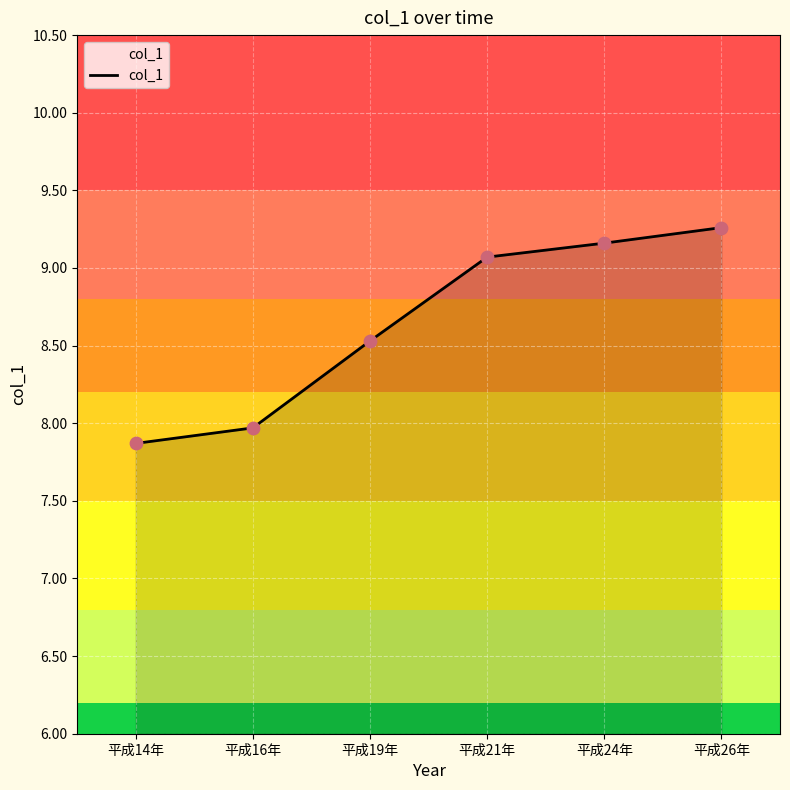

What is the change in value from 平成19年 to 平成21年?

+0.5